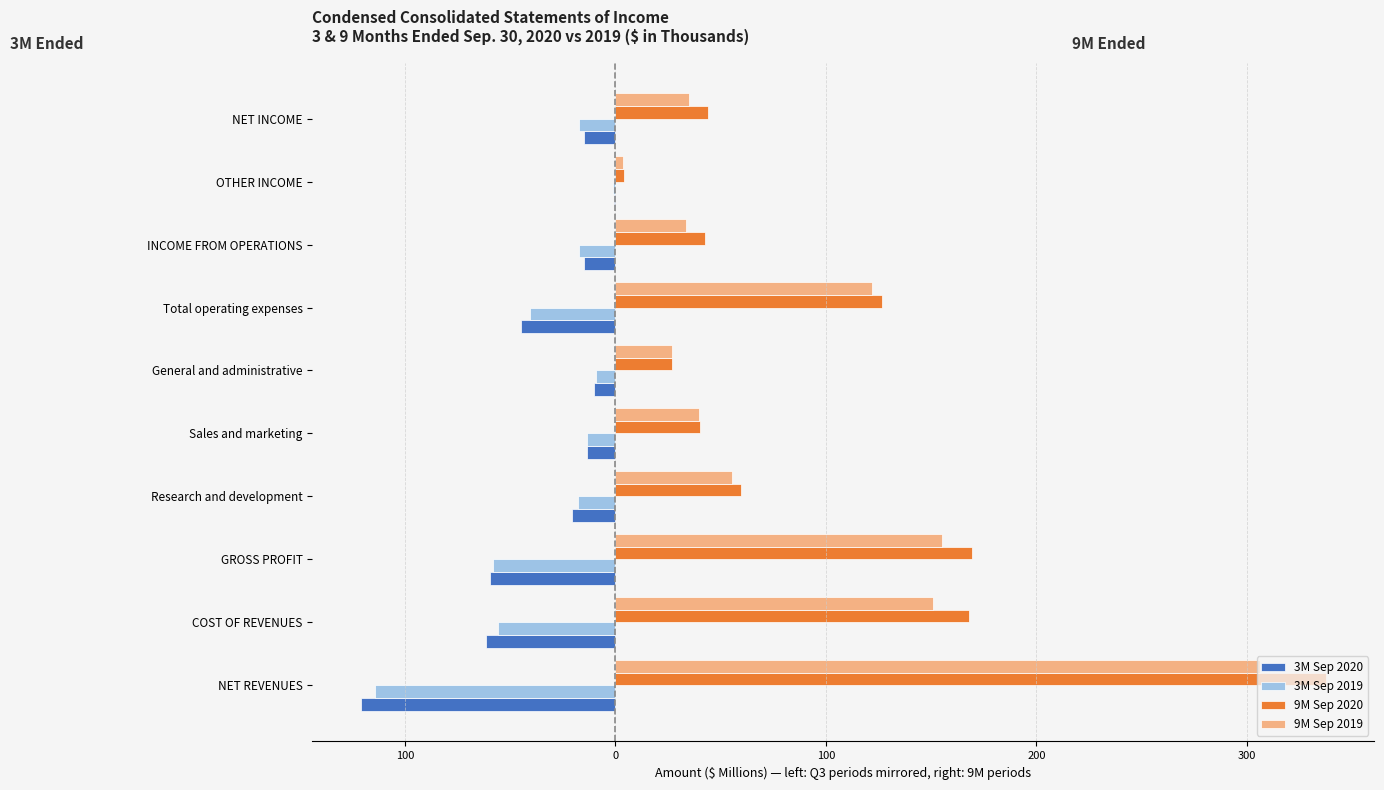

What are all the series names shown in the legend?

3M Sep 2020, 3M Sep 2019, 9M Sep 2020, 9M Sep 2019